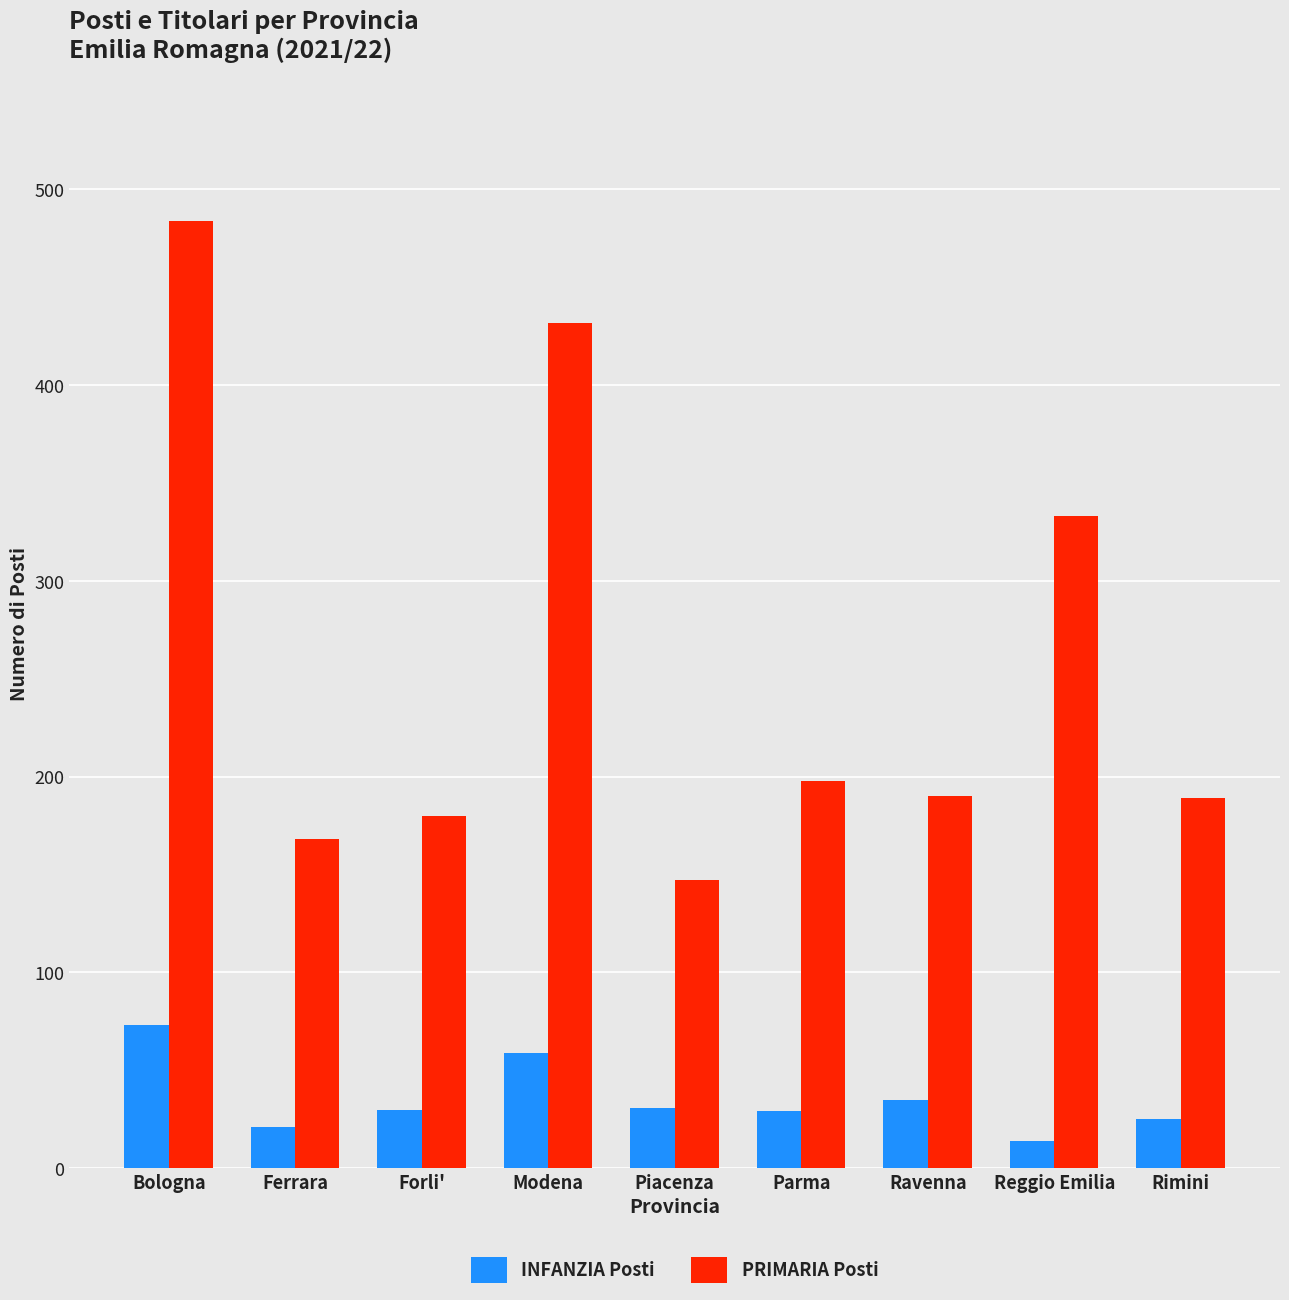

At which label does INFANZIA Posti first exceed 30?

Bologna